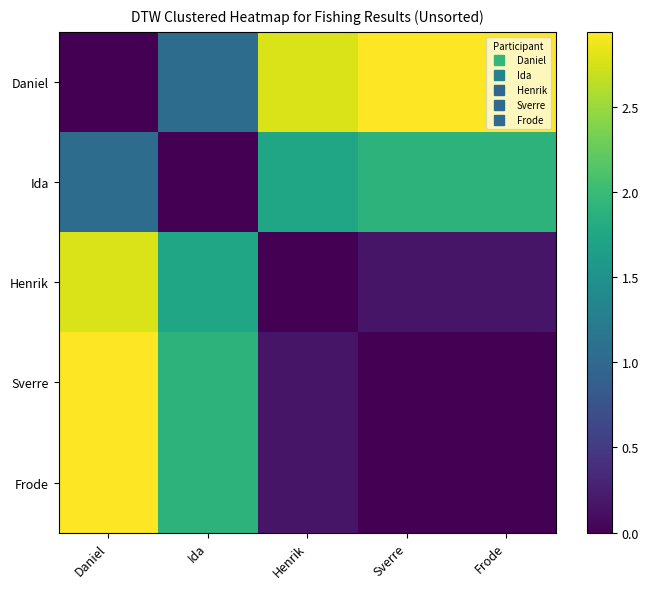

What is the difference between the highest and lowest values at Daniel?

2.9